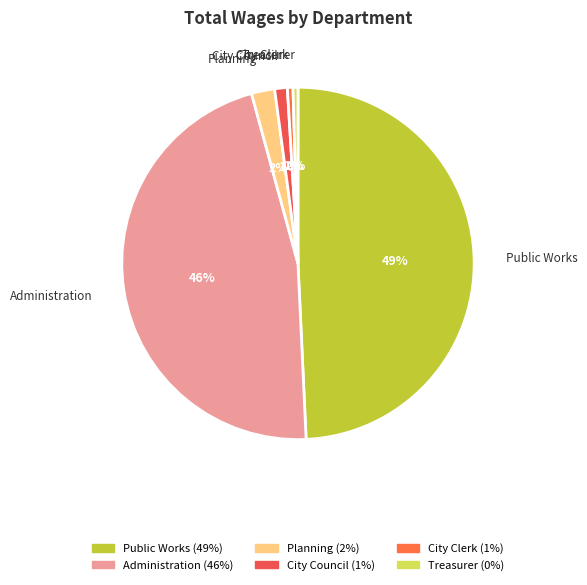

Combined, do Planning and Treasurer account for over 50%?

No